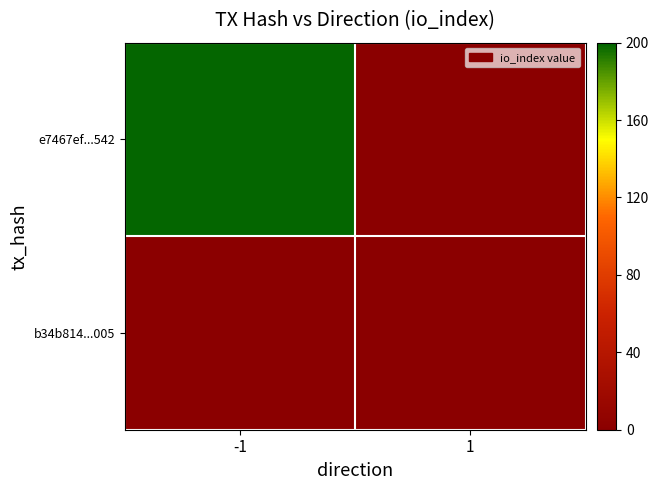

At how many categories does at least one series exceed 187?

1